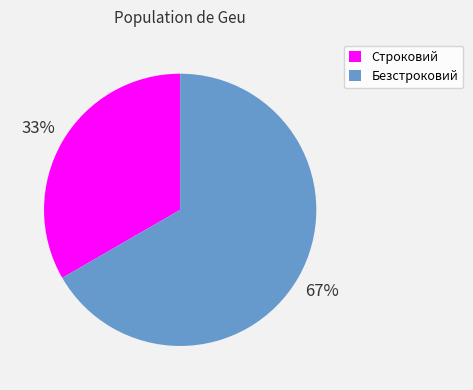

Count the number of slices in the pie.

2